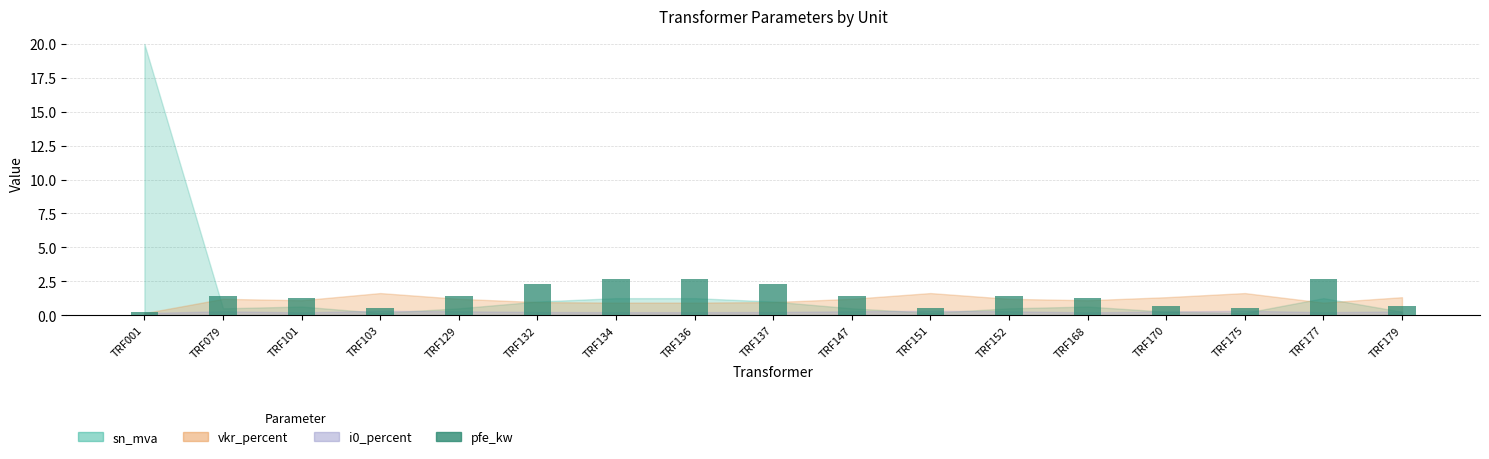

What is the change in value from TRF101 to TRF151?

-0.8